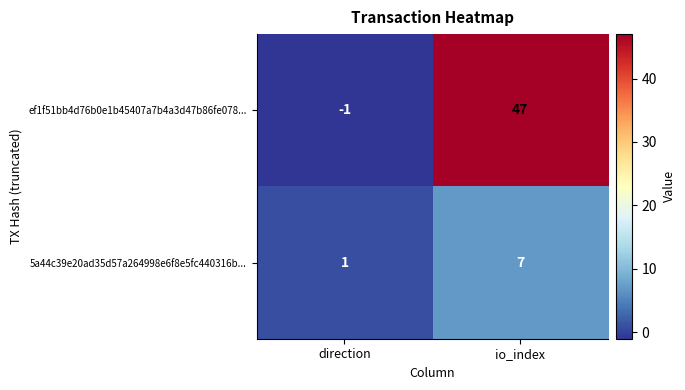

The 5a44c39e20ad35d57a264998e6f8e5fc440316b... series shows 7 at io_index. True or false?

True